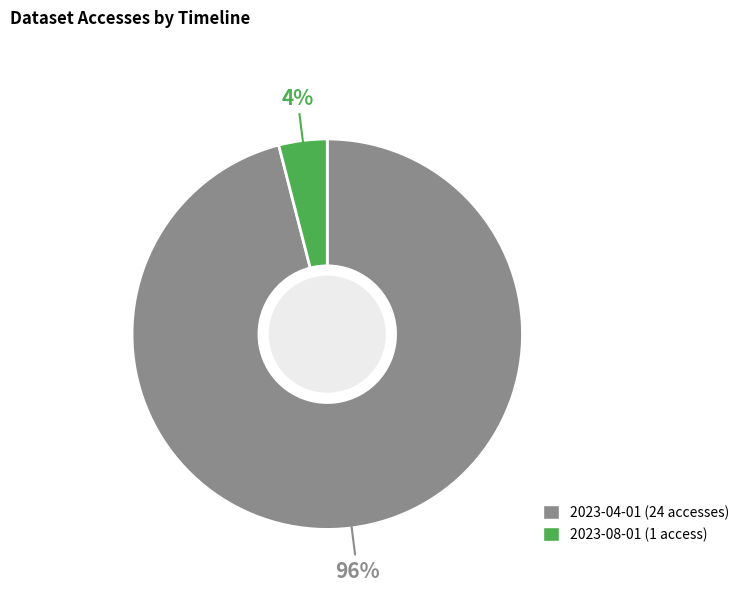

True or false: 2023-04-01 accounts for 96% of the total.

True